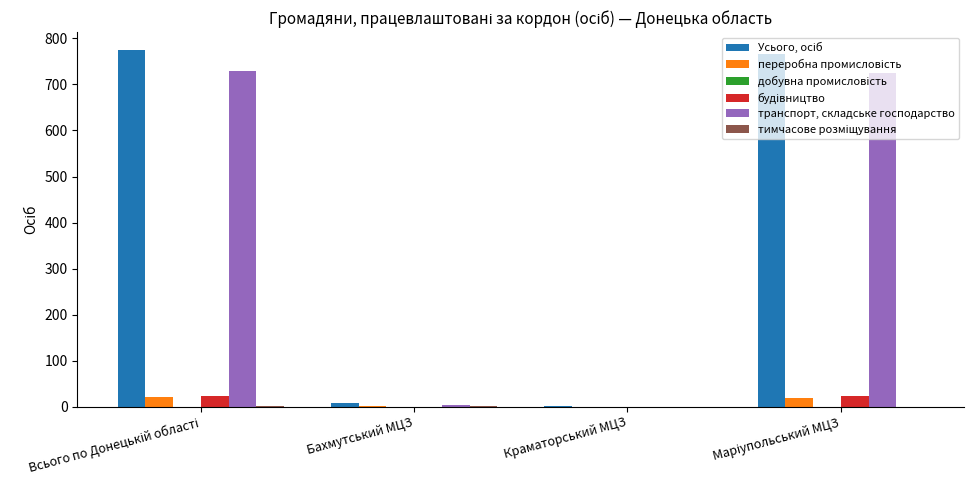

How many categories are shown in the chart?

4